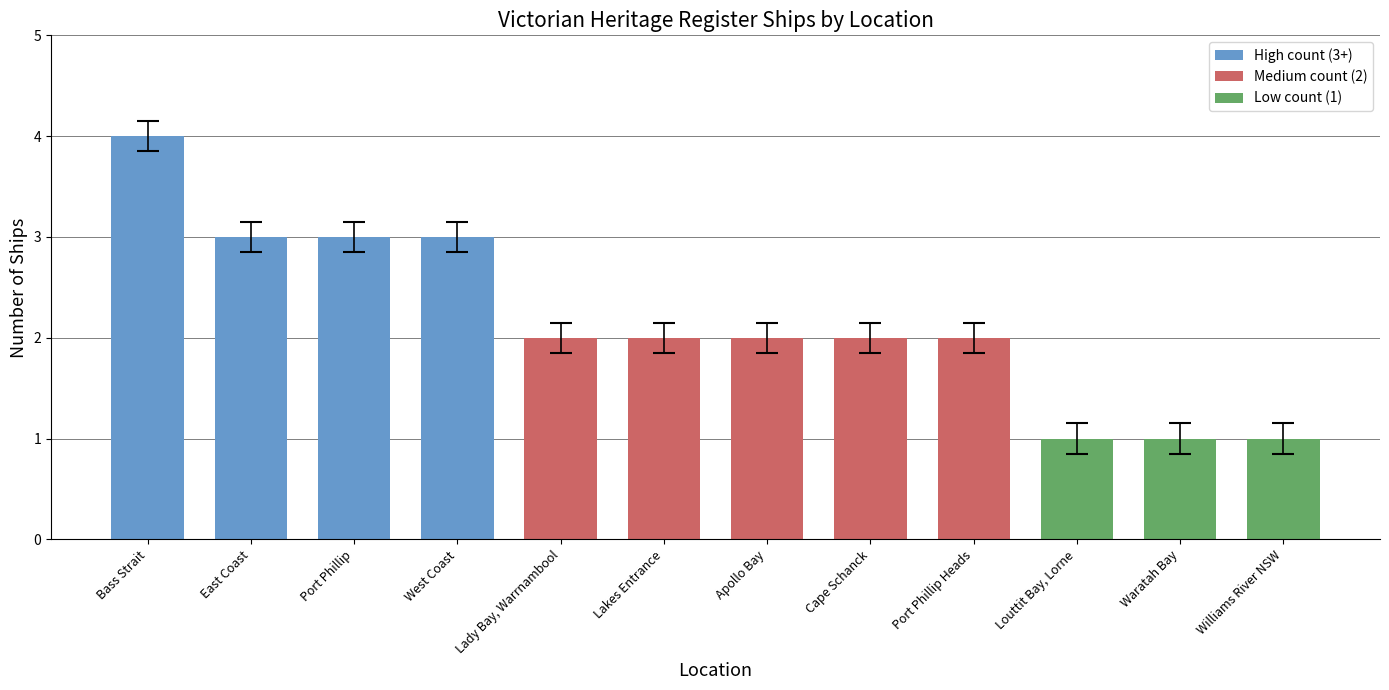

What is the label of the 6th bar from the right?

Apollo Bay